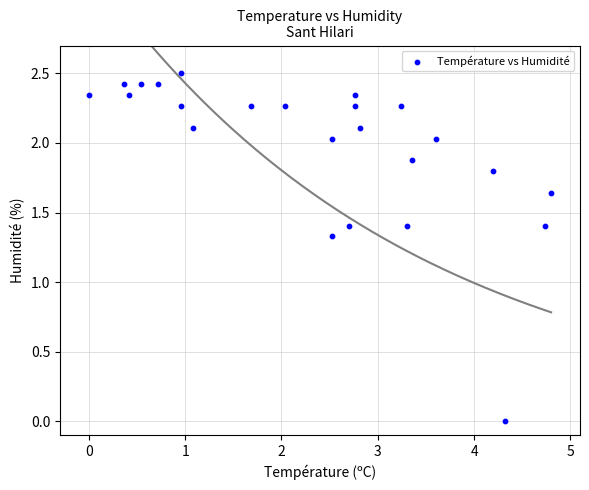

What is the range of X values (max minus min)?

4.8